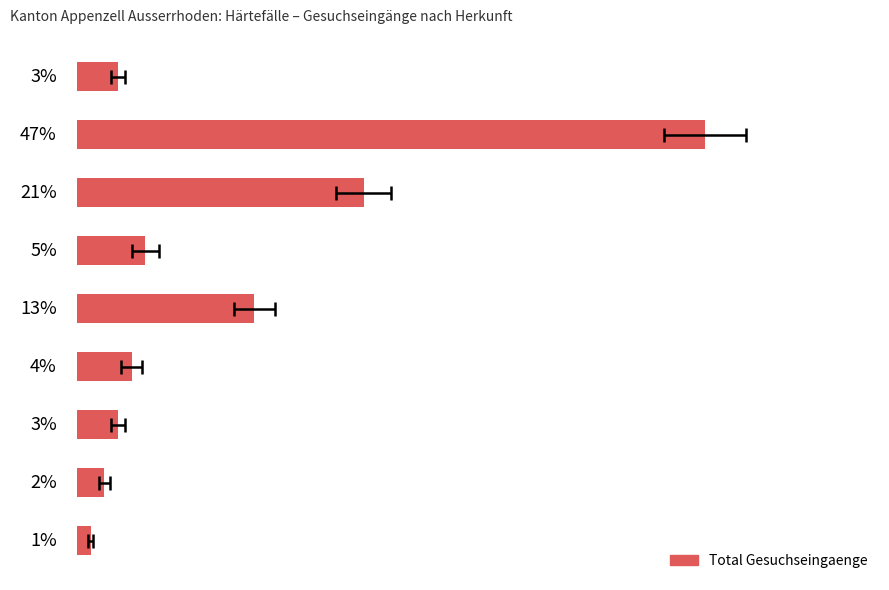

What is the smallest value displayed?

1.0